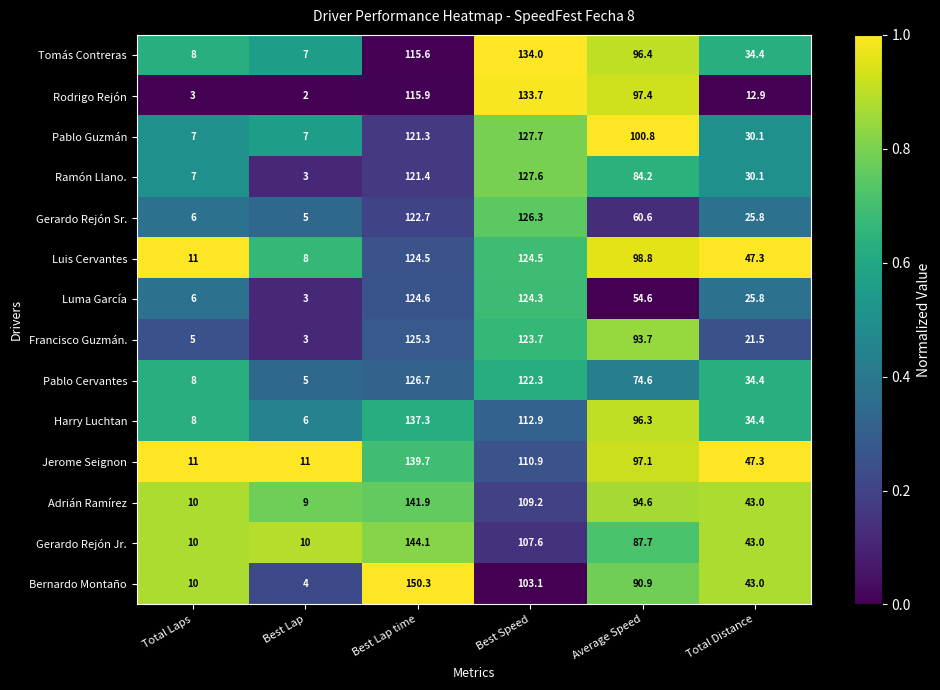

The Luis Cervantes series shows 4.7 at Total Laps. True or false?

False